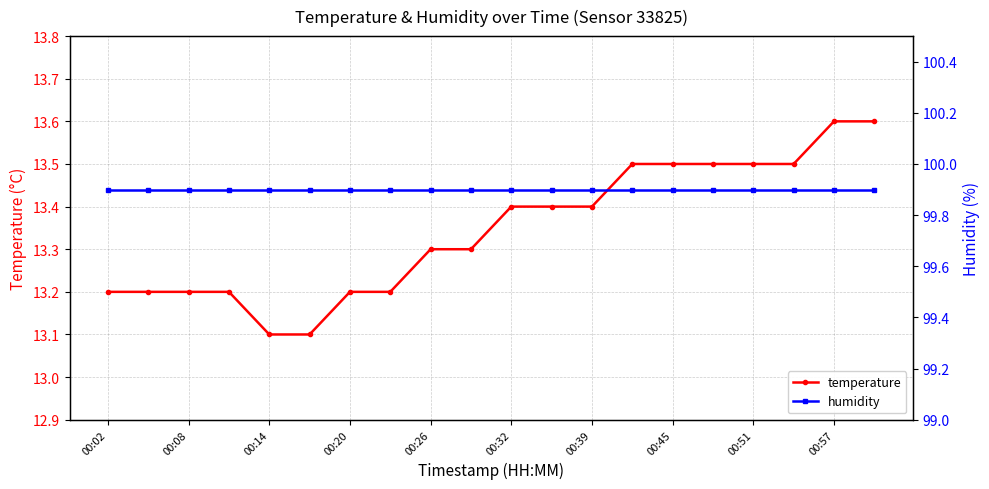

True or false: temperature has more than 1 interior local peaks.

False